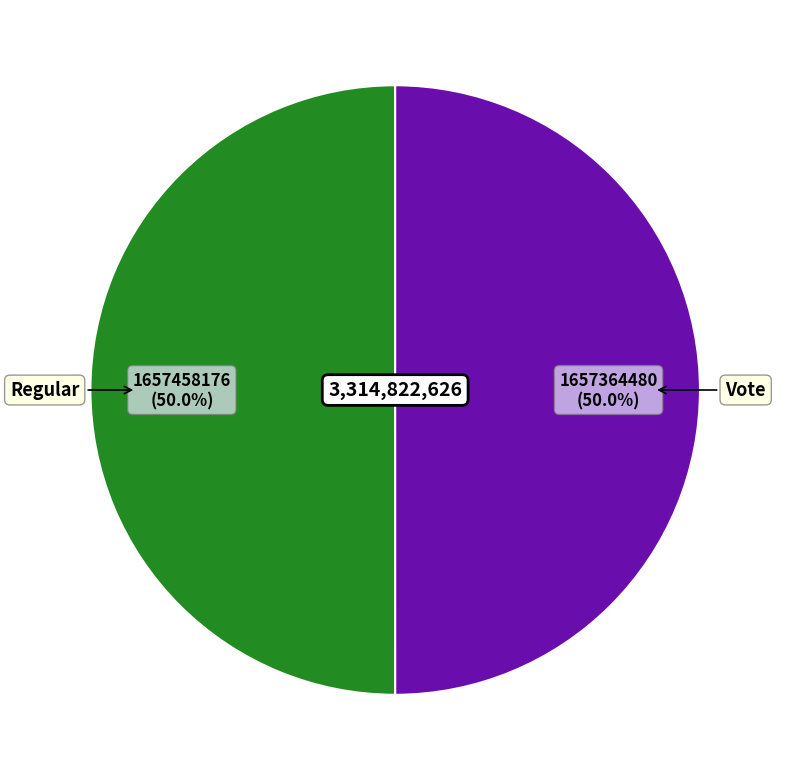

True or false: Regular accounts for 50% of the total.

True